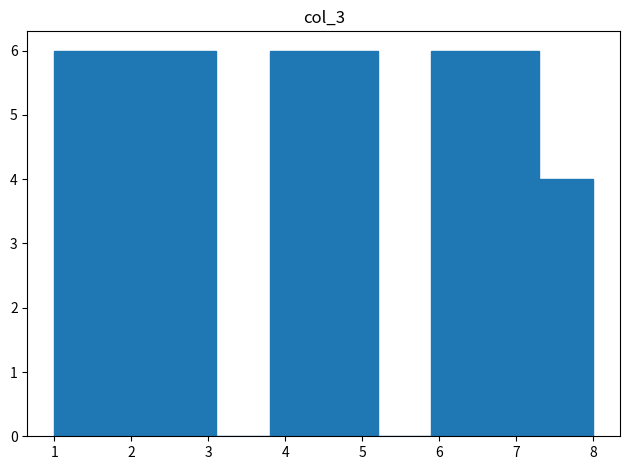

Reading left to right, transcribe this chart: for each bar, give the range it covers on the x-axis and its height. The values are not printed on the chart, so give them approximately, as read against the axis.

1.0 to 1.7: 6
1.7 to 2.4: 6
2.4 to 3.1: 6
3.1 to 3.8: 0
3.8 to 4.5: 6
4.5 to 5.2: 6
5.2 to 5.9: 0
5.9 to 6.6: 6
6.6 to 7.3: 6
7.3 to 8.0: 4